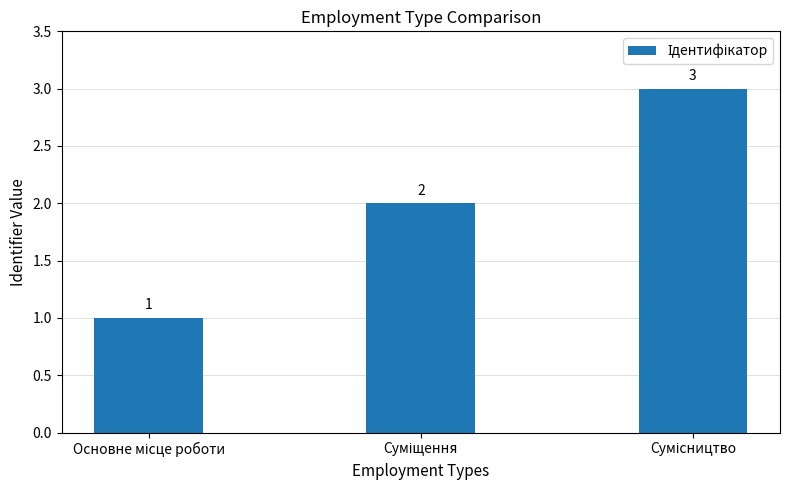

What is the value of the 2nd bar from the left?

2